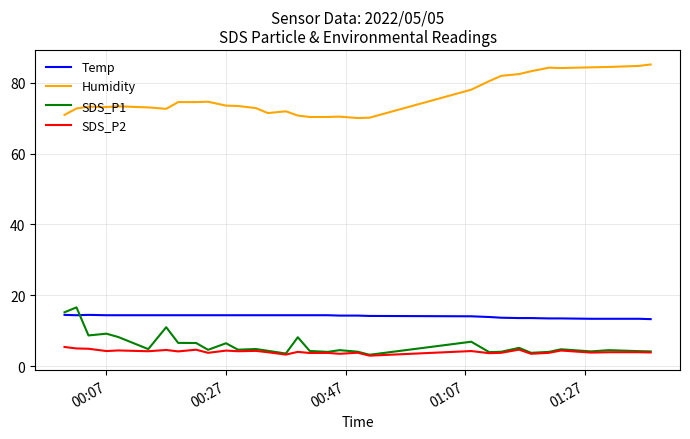

Which series has the largest total across all categories?

Humidity